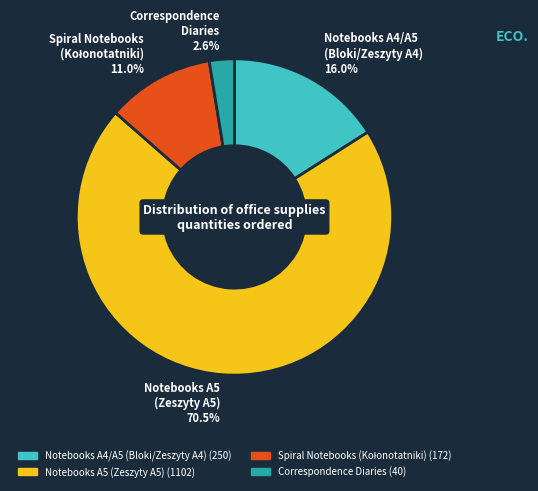

Does any single category account for the majority?

Yes